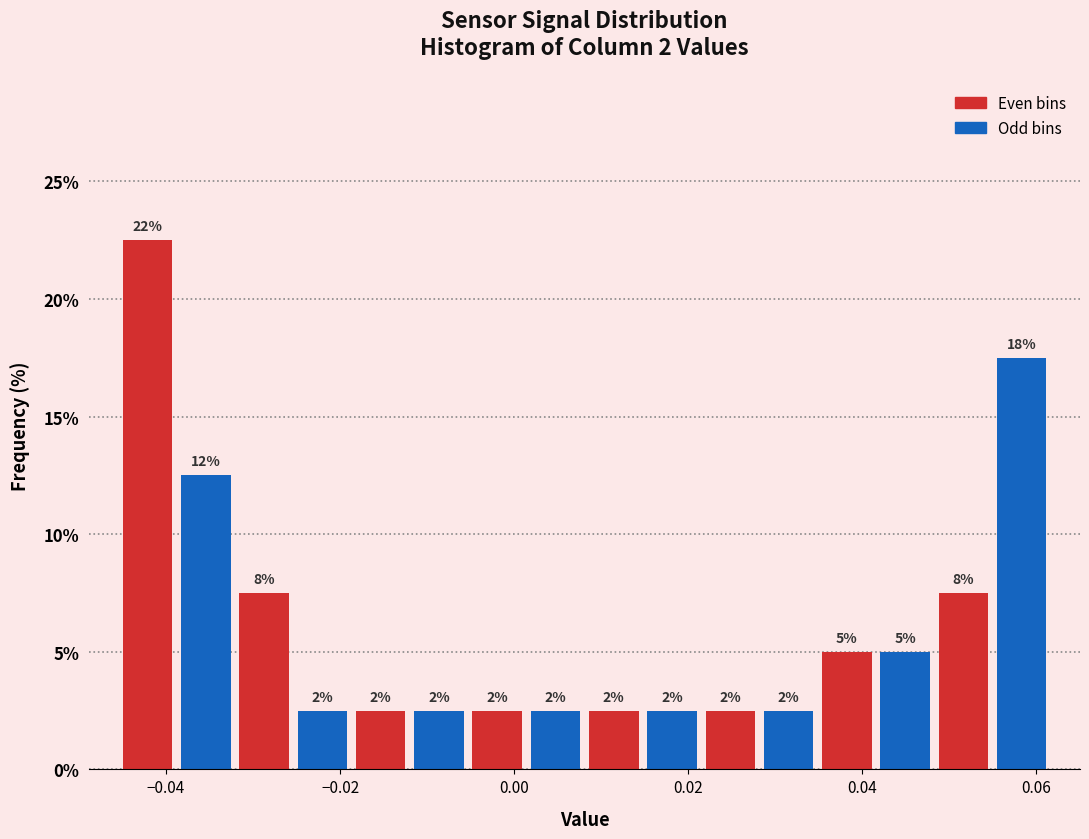

Read against the x-axis, roughly where is the centre of the tallest bar?

-0.042